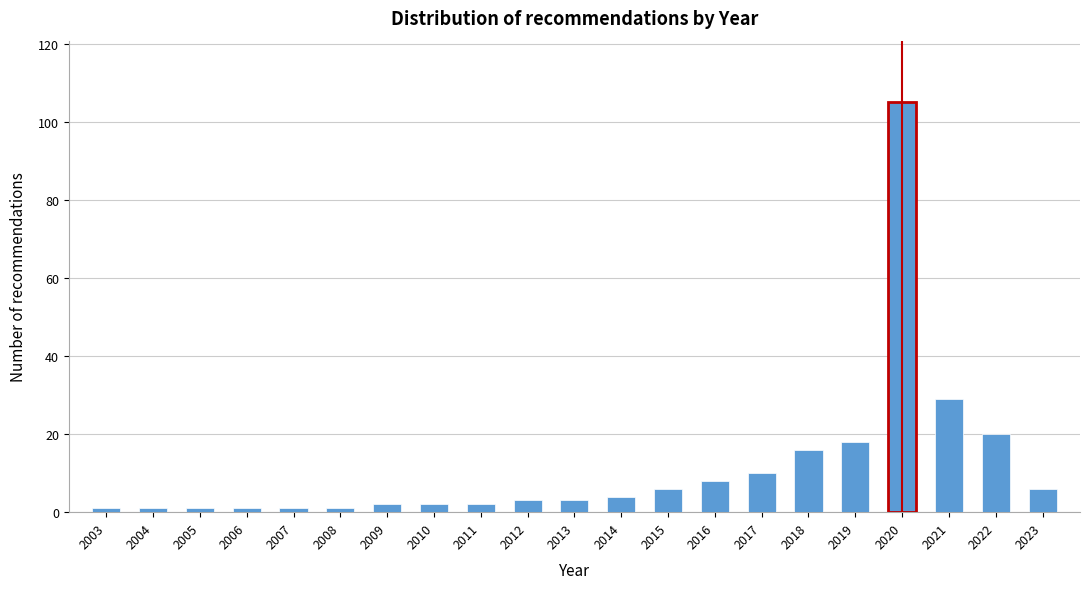

Reading left to right, list all the values displayed in this chart.

2003=1	2004=1	2005=1	2006=1	2007=1	2008=1	2009=2	2010=2	2011=2	2012=3	2013=3	2014=4	2015=6	2016=8	2017=10	2018=16	2019=18	2020=105	2021=29	2022=20	2023=6